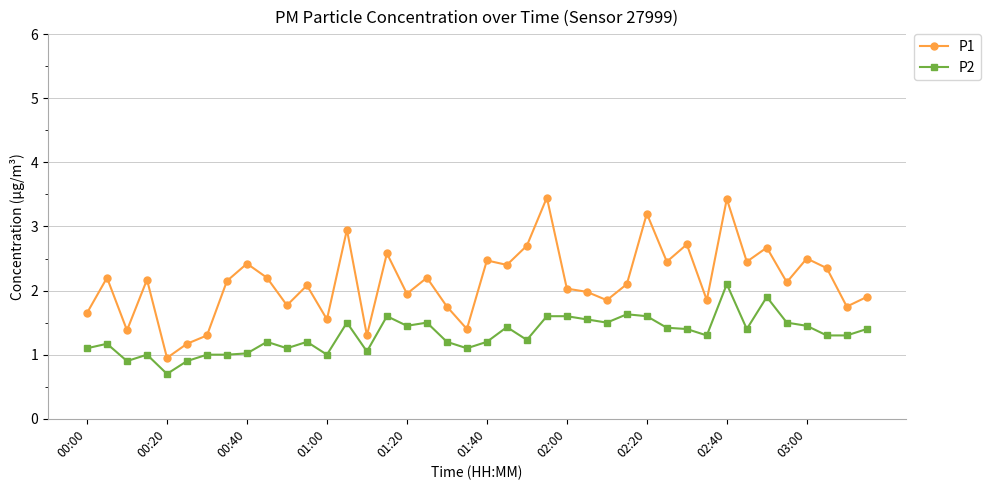

What is the value of the P1 point at the 21st from the left?

2.5